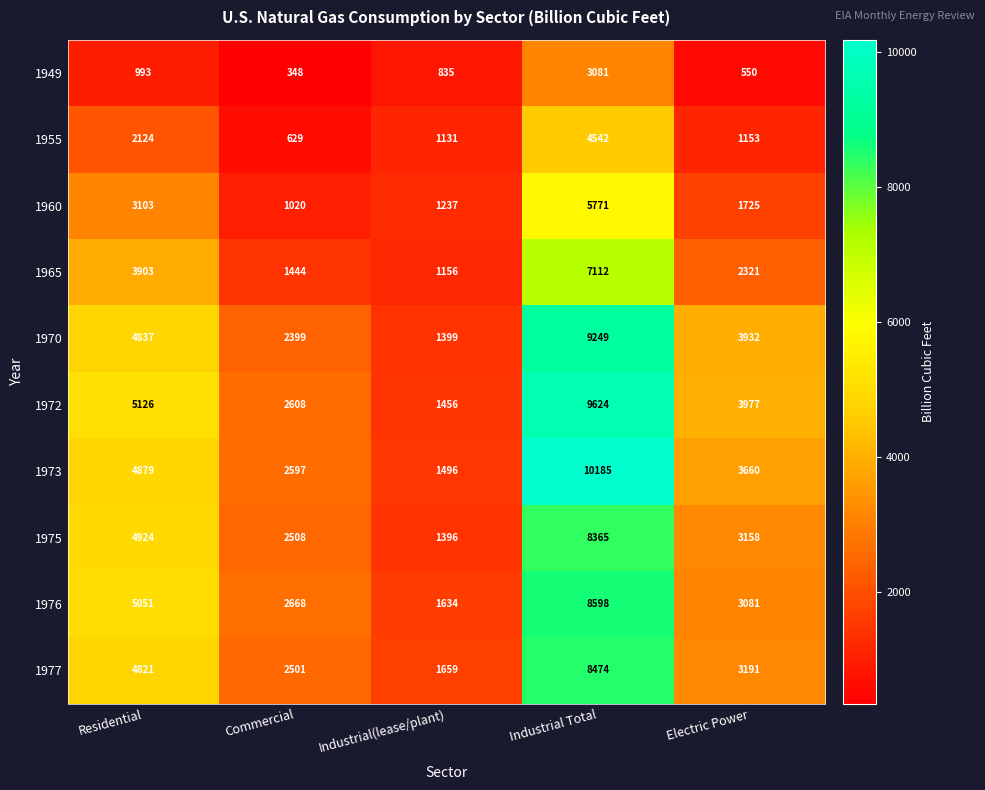

What is the average value of the 1970 series?

4363